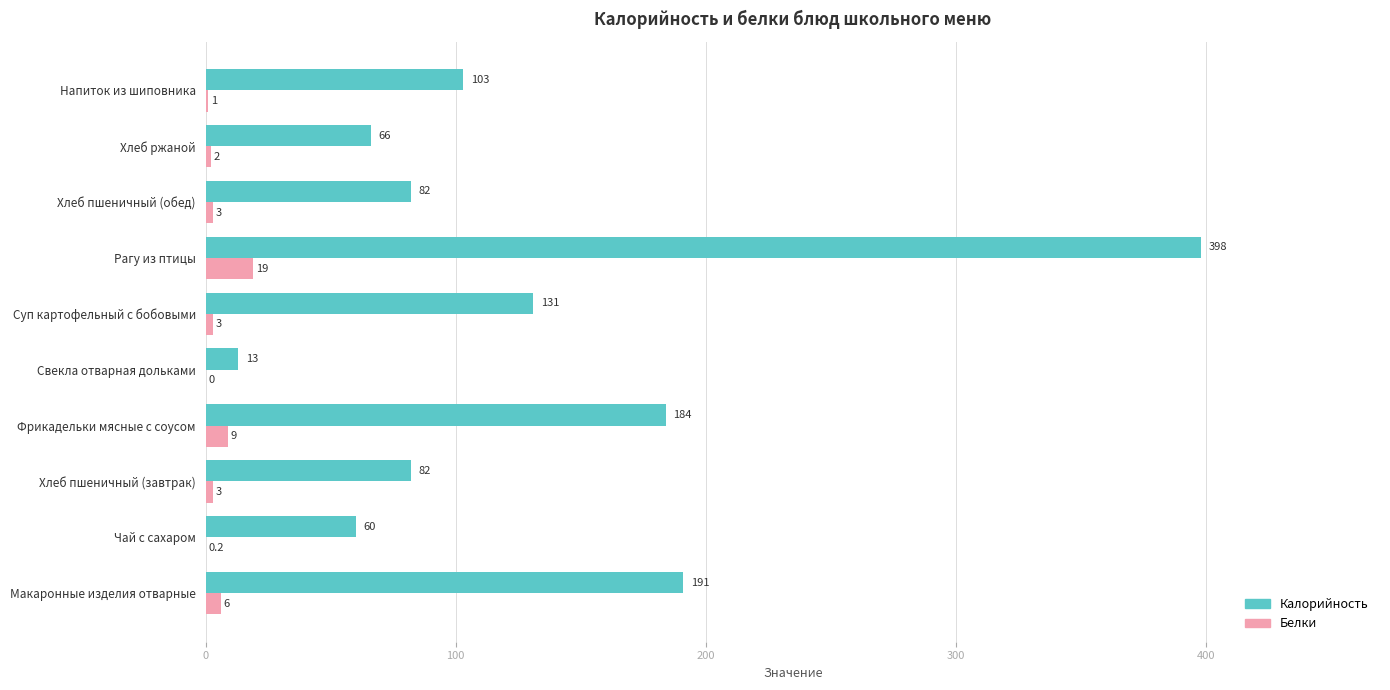

What is the sum of the Калорийность values at Хлеб пшеничный (завтрак) and Чай с сахаром?

142.0